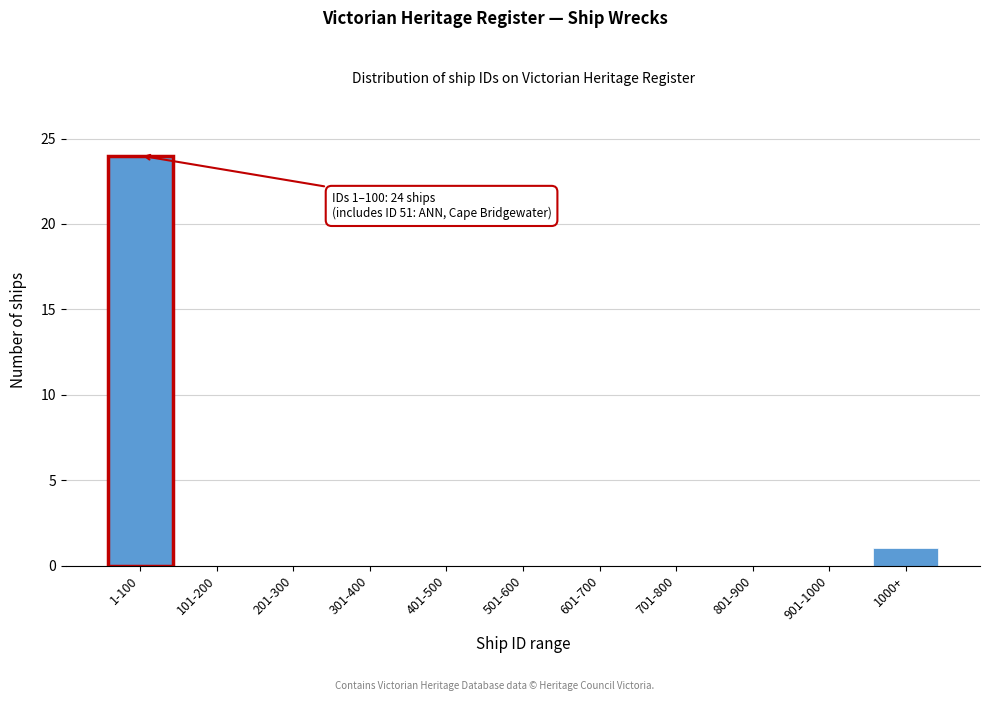

Reading left to right, list all the values displayed in this chart.

1-100=24	101-200=0	201-300=0	301-400=0	401-500=0	501-600=0	601-700=0	701-800=0	801-900=0	901-1000=0	1000+=1